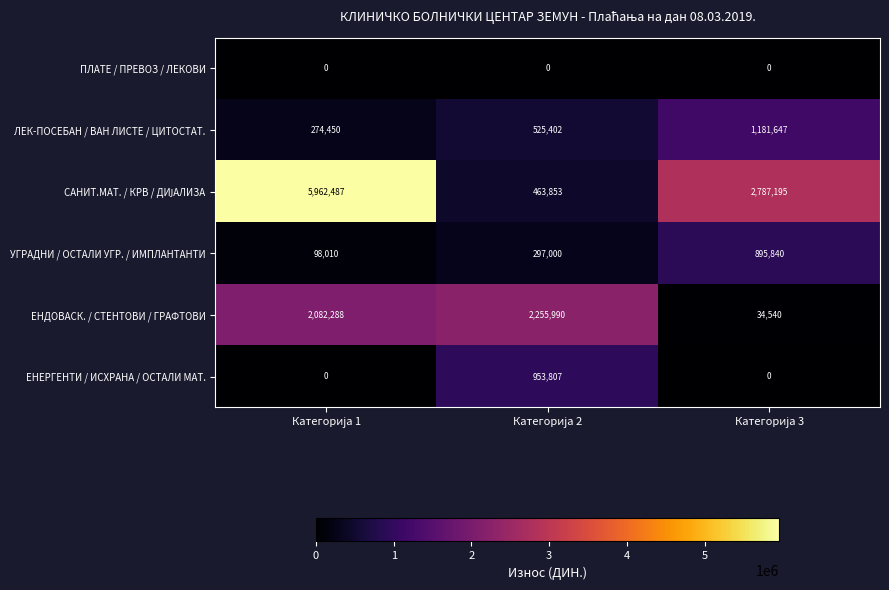

What is the difference between the maximum and minimum values in the УГРАДНИ / ОСТАЛИ УГР. / ИМПЛАНТАНТИ series?

797830